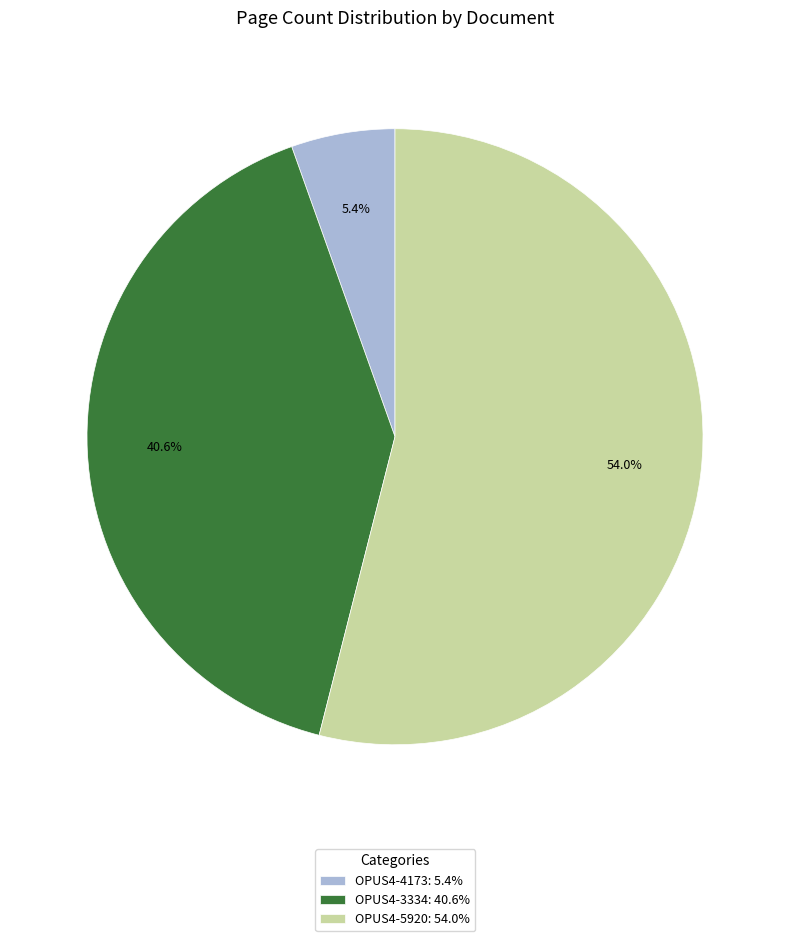

Is it true that OPUS4-4173 is 1% of the pie?

False